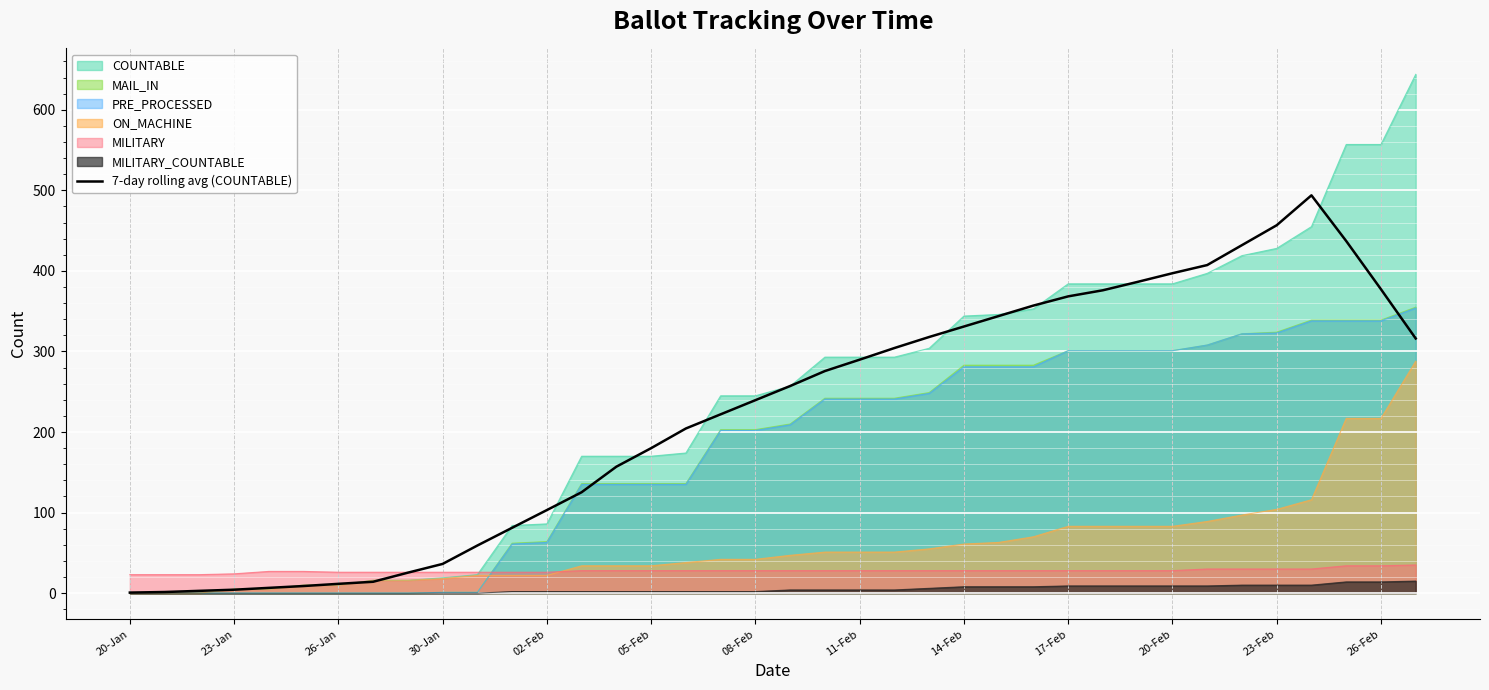

What is the sum of all values?

8409.3